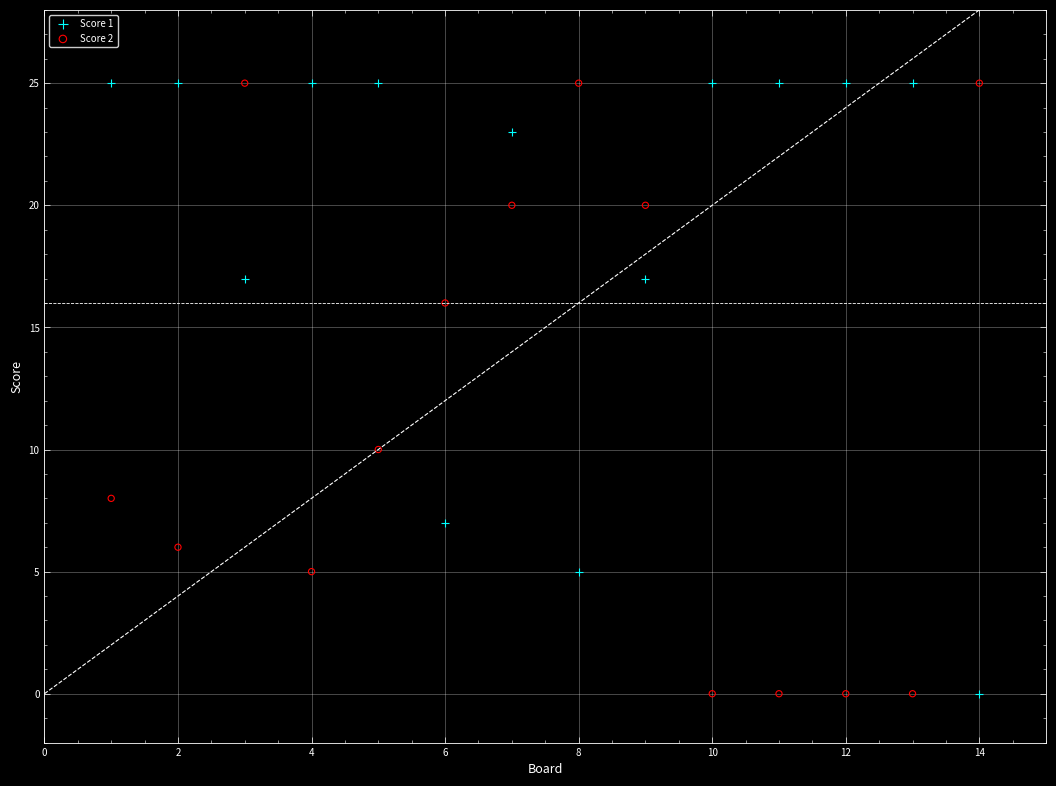

What are all the series names shown in the legend?

Score 1, Score 2